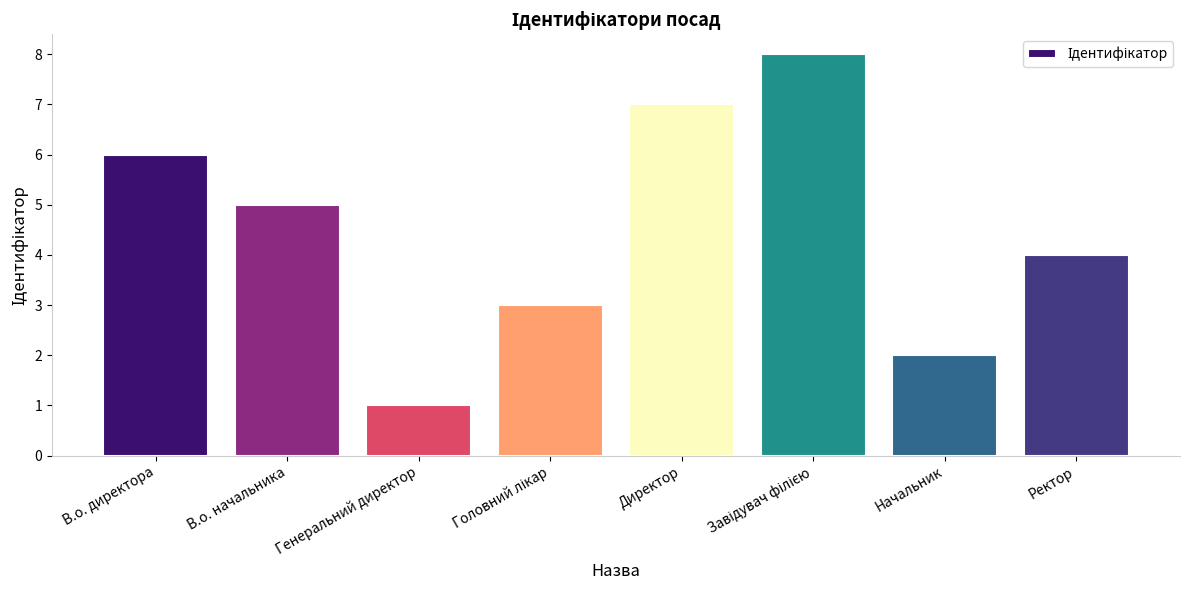

Reading left to right, extract all data points from this chart.

6	5	1	3	7	8	2	4